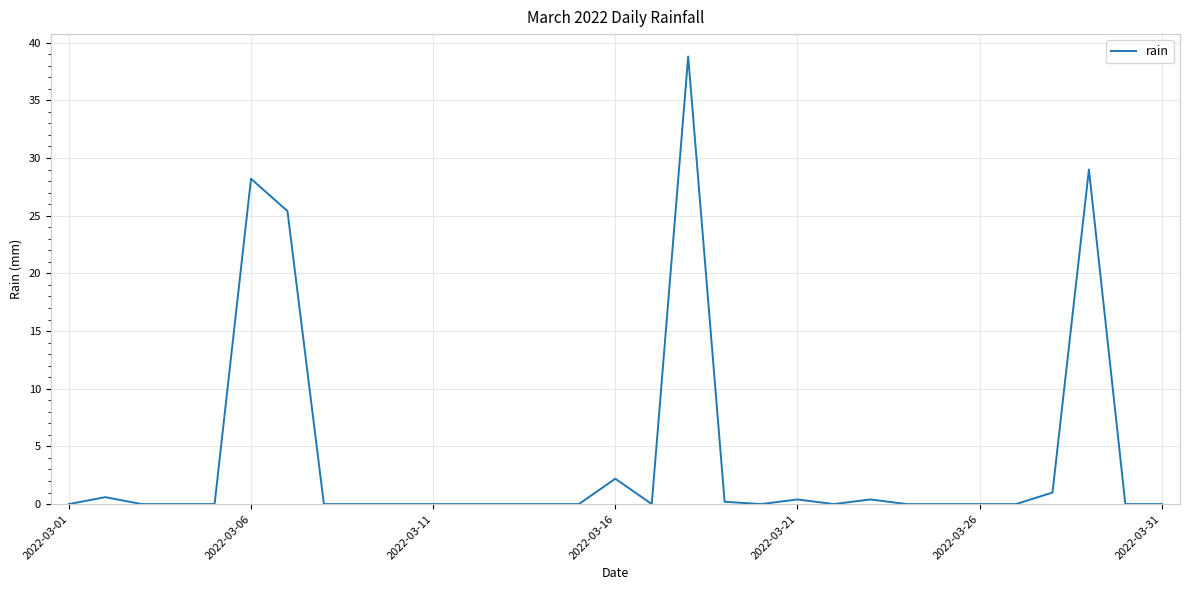

True or false: there are more than 0 points higher than both neighbors.

True